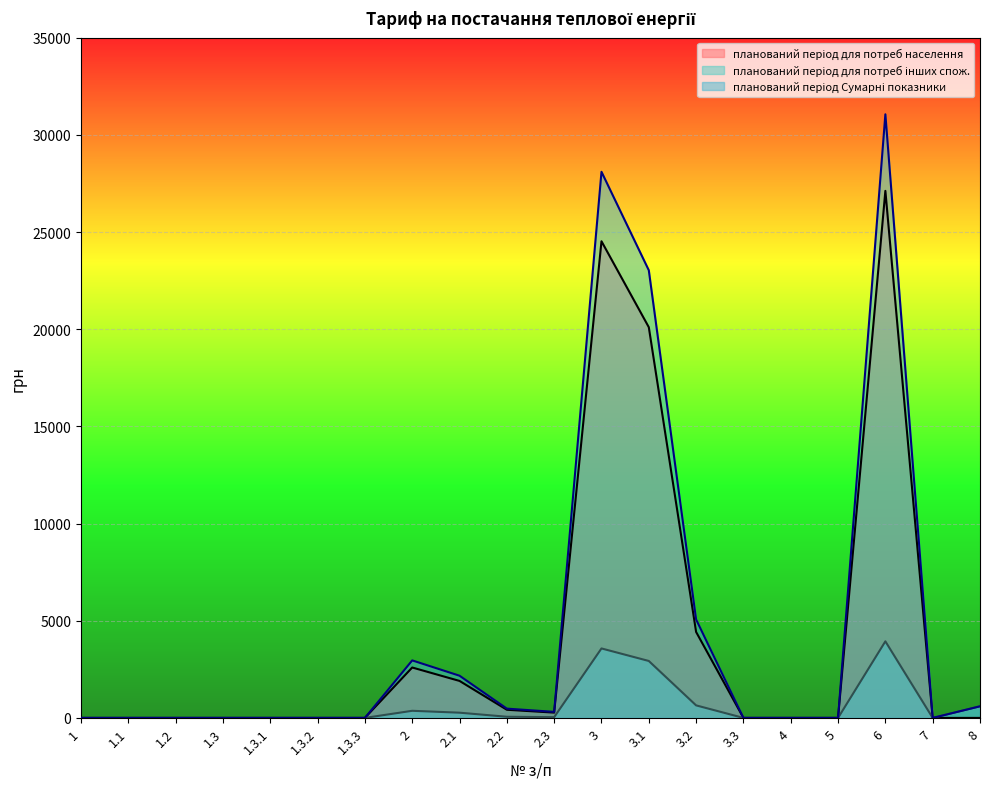

True or false: планований період Сумарні показники has more than 2 points higher than both neighbors.

True